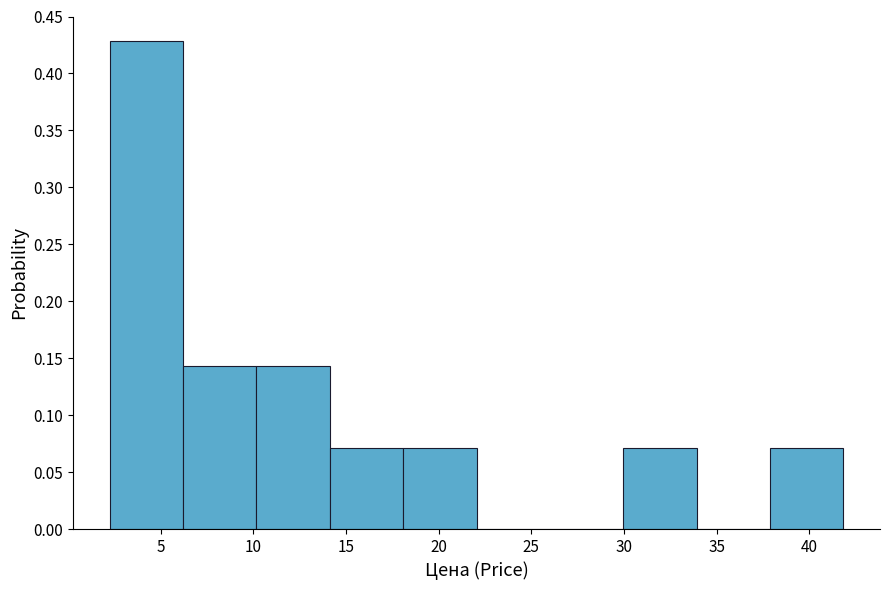

Reading left to right, list every bar in this chart as the range it spans on the x-axis followed by its height. Neither the bar edges nor the heights are printed on the chart, so give them approximately, as read against the axes.

2.5 to 6.0: 0.430
6.0 to 10.0: 0.145
10.0 to 14.0: 0.145
14.0 to 18.0: 0.070
18.0 to 22.0: 0.070
22.0 to 26.0: 0
26.0 to 30.0: 0
30.0 to 34.0: 0.070
34.0 to 38.0: 0
38.0 to 42.0: 0.070